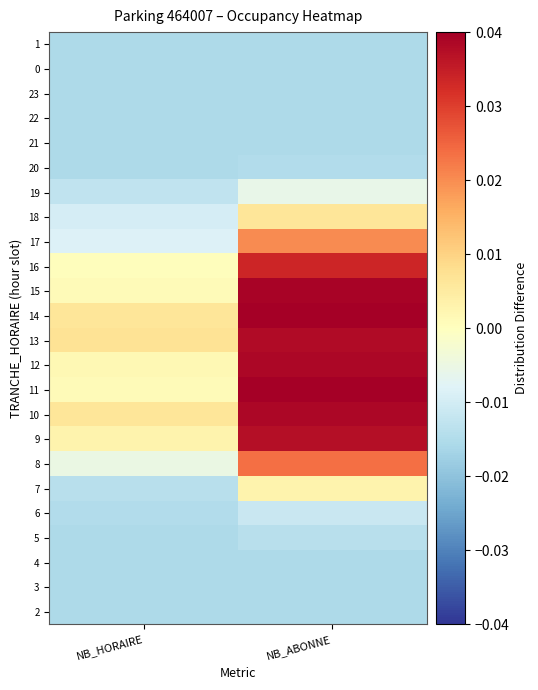

Reading left to right, transcribe all the data shown in this chart.

2: NB_HORAIRE=-0.0	NB_ABONNE=-0.0
3: NB_HORAIRE=-0.0	NB_ABONNE=-0.0
4: NB_HORAIRE=-0.0	NB_ABONNE=-0.0
5: NB_HORAIRE=-0.0	NB_ABONNE=-0.0
6: NB_HORAIRE=-0.0	NB_ABONNE=-0.0
7: NB_HORAIRE=-0.0	NB_ABONNE=0.0
8: NB_HORAIRE=-0.0	NB_ABONNE=0.0
9: NB_HORAIRE=0.0	NB_ABONNE=0.0
10: NB_HORAIRE=0.0	NB_ABONNE=0.0
11: NB_HORAIRE=0.0	NB_ABONNE=0.0
12: NB_HORAIRE=0.0	NB_ABONNE=0.0
13: NB_HORAIRE=0.0	NB_ABONNE=0.0
14: NB_HORAIRE=0.0	NB_ABONNE=0.0
15: NB_HORAIRE=0.0	NB_ABONNE=0.0
16: NB_HORAIRE=0.0	NB_ABONNE=0.0
17: NB_HORAIRE=-0.0	NB_ABONNE=0.0
18: NB_HORAIRE=-0.0	NB_ABONNE=0.0
19: NB_HORAIRE=-0.0	NB_ABONNE=-0.0
20: NB_HORAIRE=-0.0	NB_ABONNE=-0.0
21: NB_HORAIRE=-0.0	NB_ABONNE=-0.0
22: NB_HORAIRE=-0.0	NB_ABONNE=-0.0
23: NB_HORAIRE=-0.0	NB_ABONNE=-0.0
0: NB_HORAIRE=-0.0	NB_ABONNE=-0.0
1: NB_HORAIRE=-0.0	NB_ABONNE=-0.0